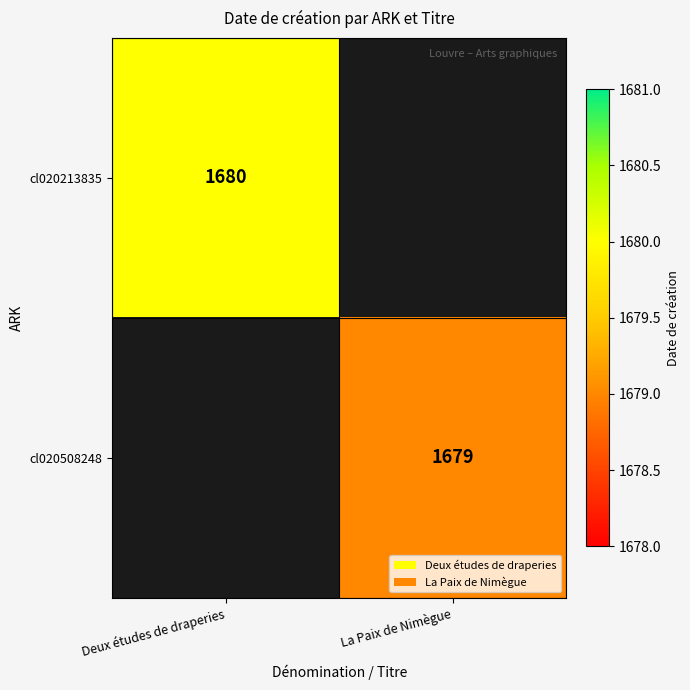

The value of cl020213835 at Deux études de draperies is 2857.7. True or false?

False